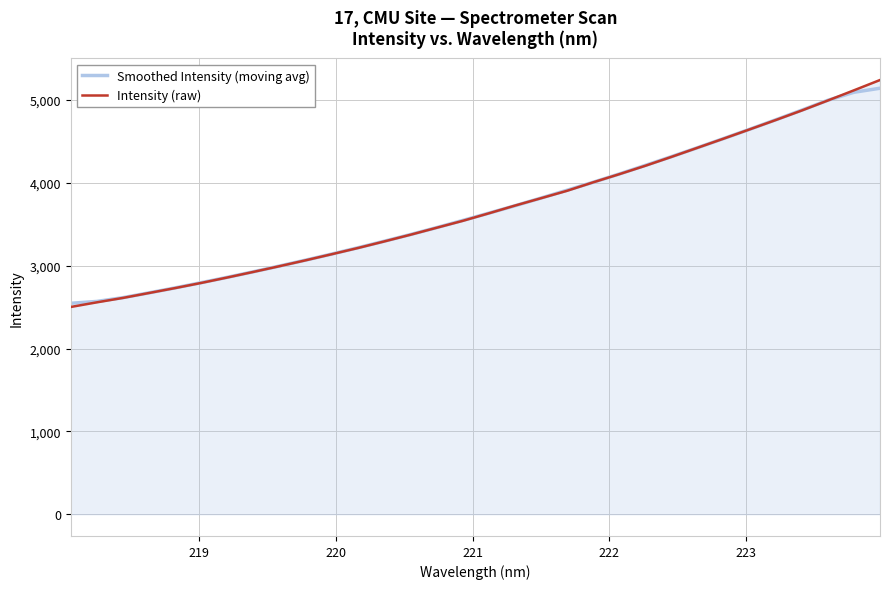

How many lines are shown in the chart?

2